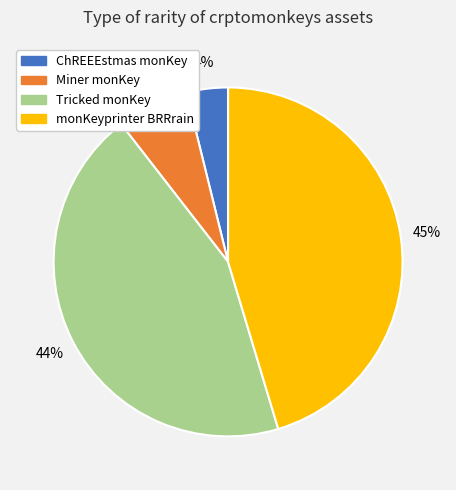

Is there a majority slice in this chart?

No